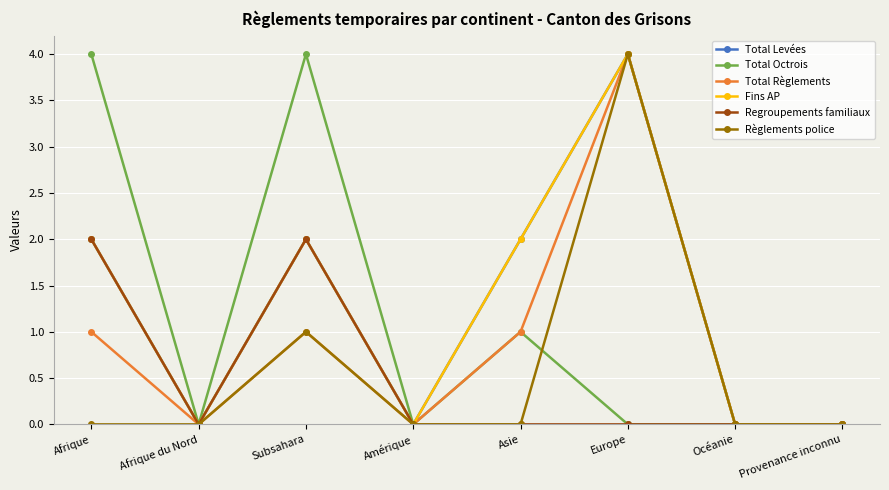

Is the value of Regroupements familiaux at Provenance inconnu greater than the value of Total Levées at Europe?

No